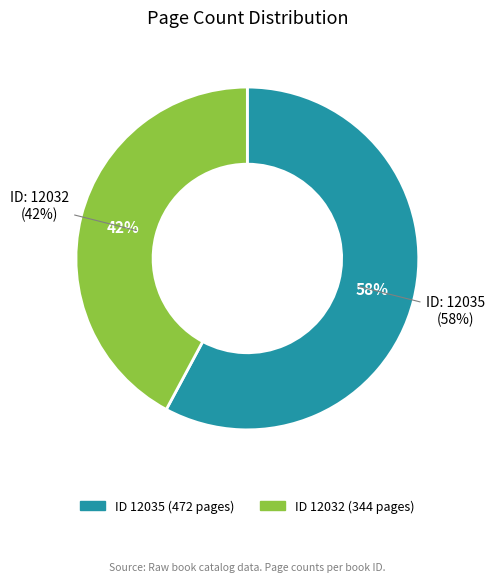

Which category has the biggest portion of the pie?

12035